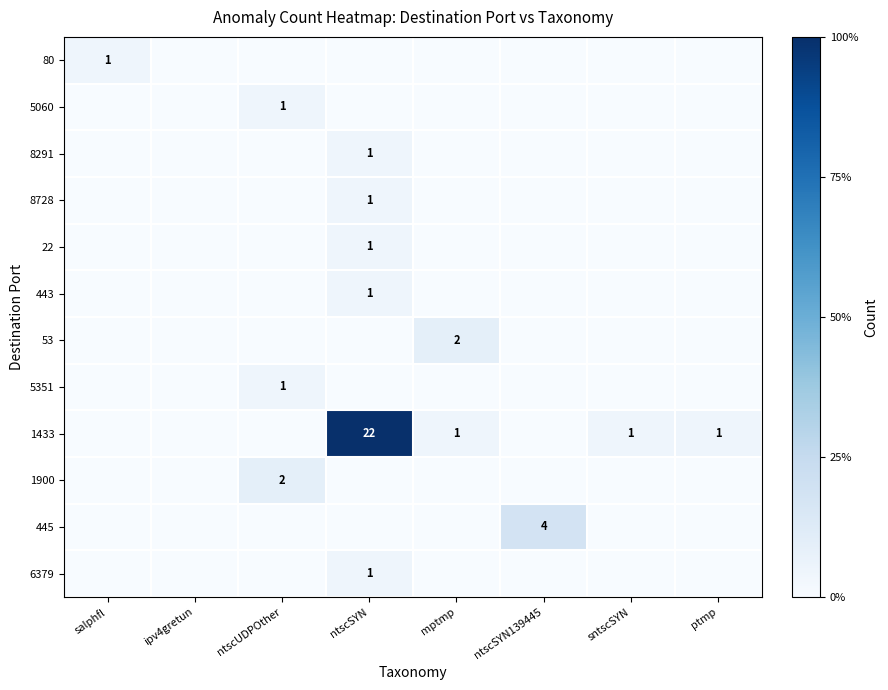

How many positive values does the 443 series have?

1